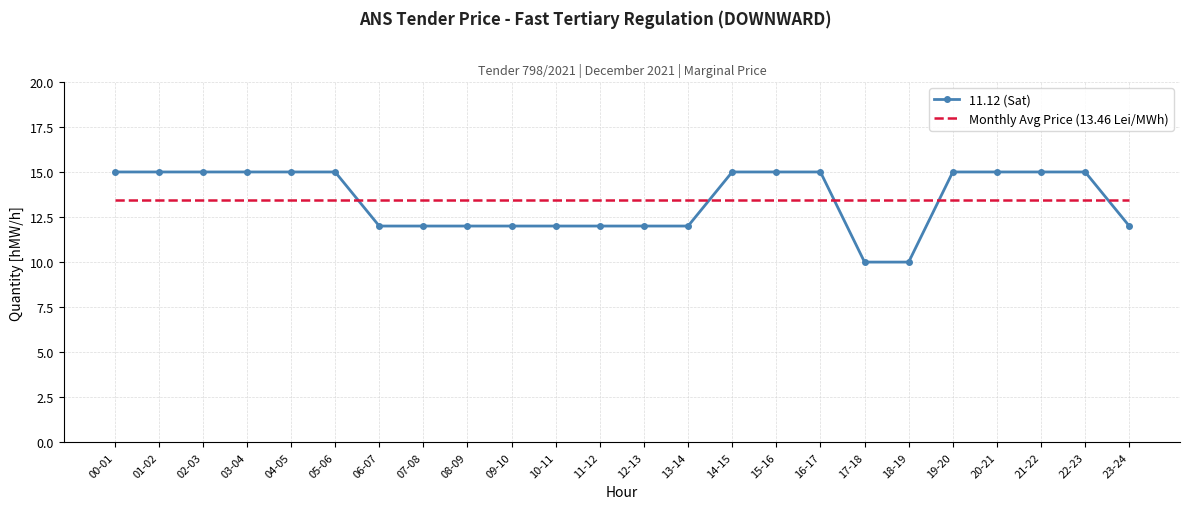

What is the minimum value shown in the chart?

10.0